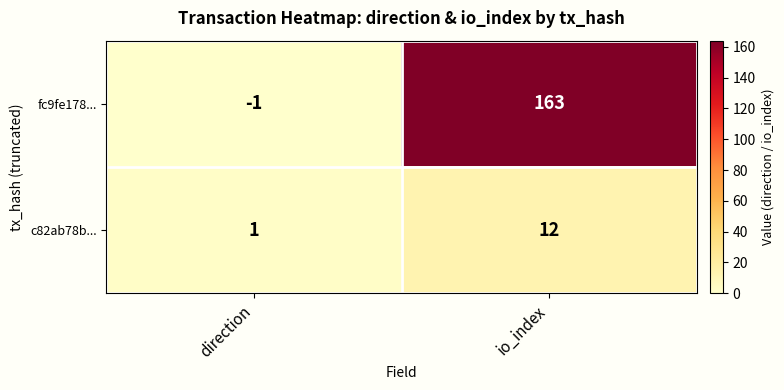

The c82ab78b... series shows 3 at io_index. True or false?

False